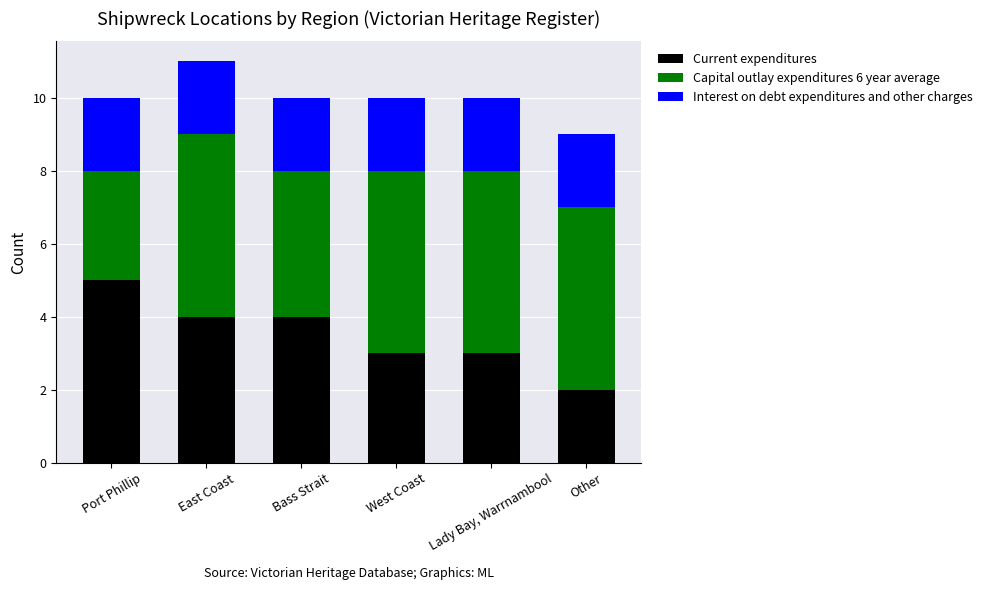

What is the difference between the maximum and minimum values in the Current expenditures series?

3